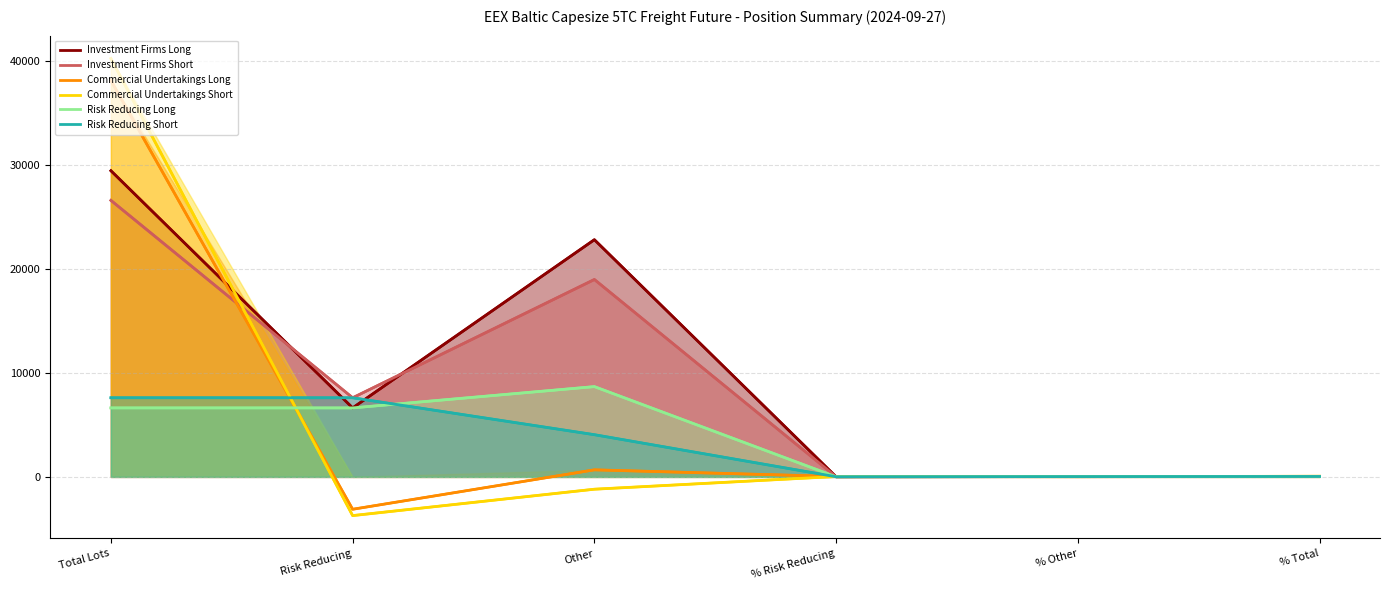

True or false: Risk Reducing Short and Investment Firms Short intersect in this chart.

False